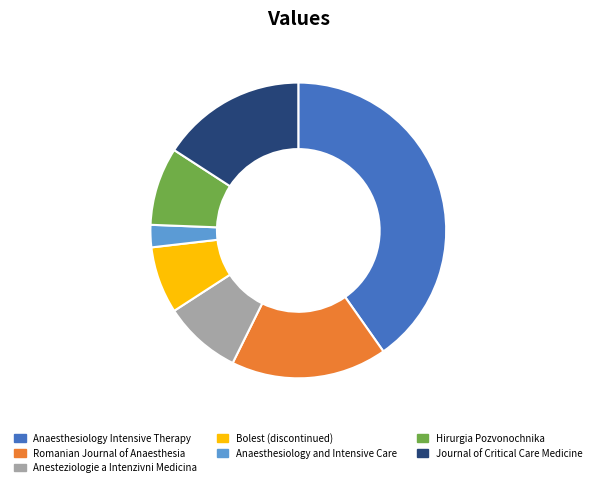

Is the sum of Romanian Journal of Anaesthesia and Anaesthesiology Intensive Therapy greater than half?

Yes